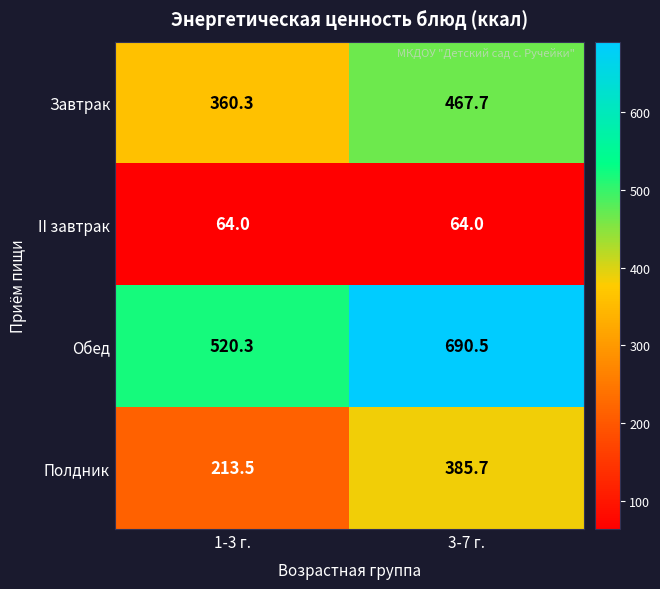

What is the smallest value displayed?

64.0